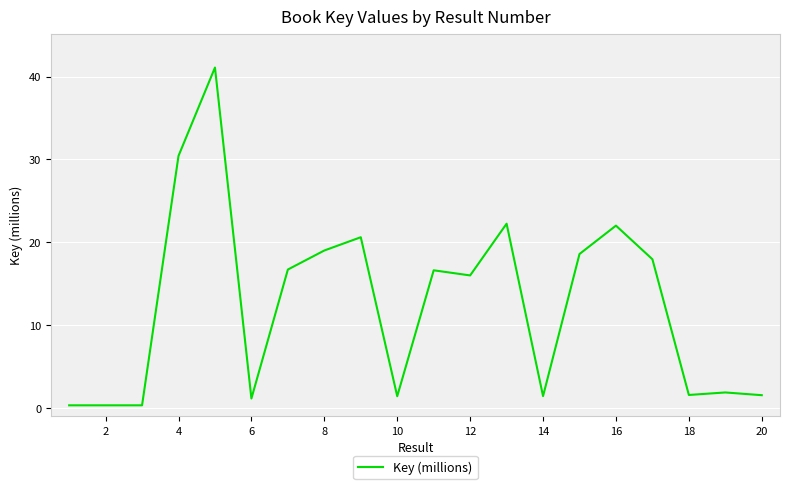

What is the greatest value displayed?

41.1